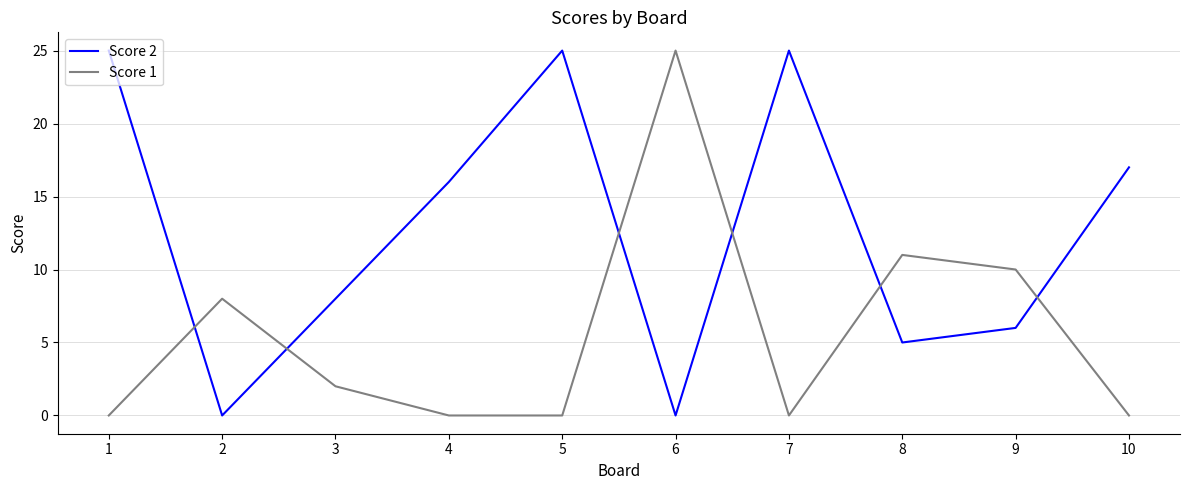

Where is Score 1 nearest to the value 12?

8